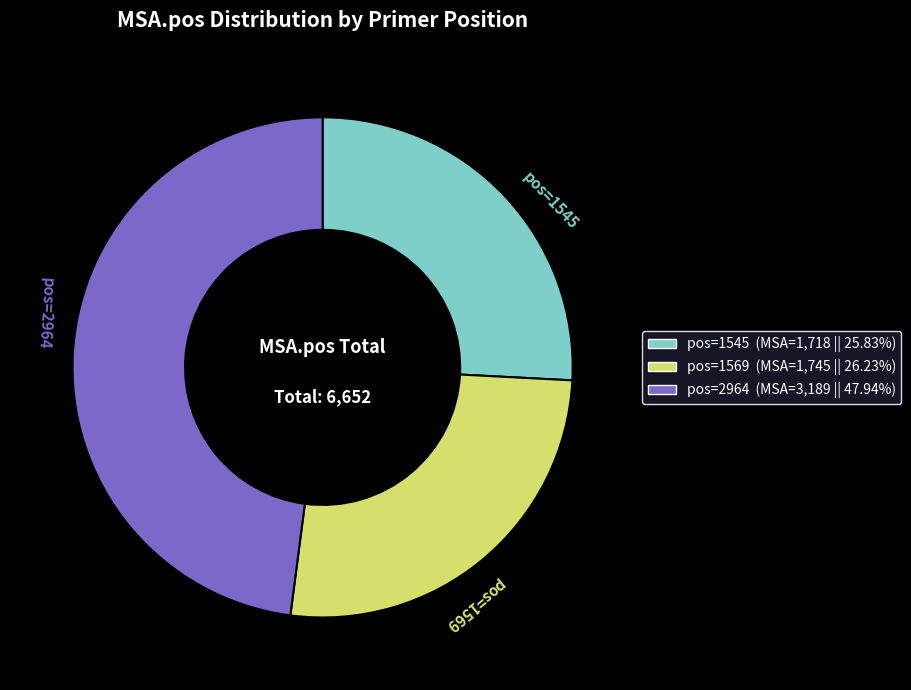

Does pos=1545 represent more than half of the total?

No